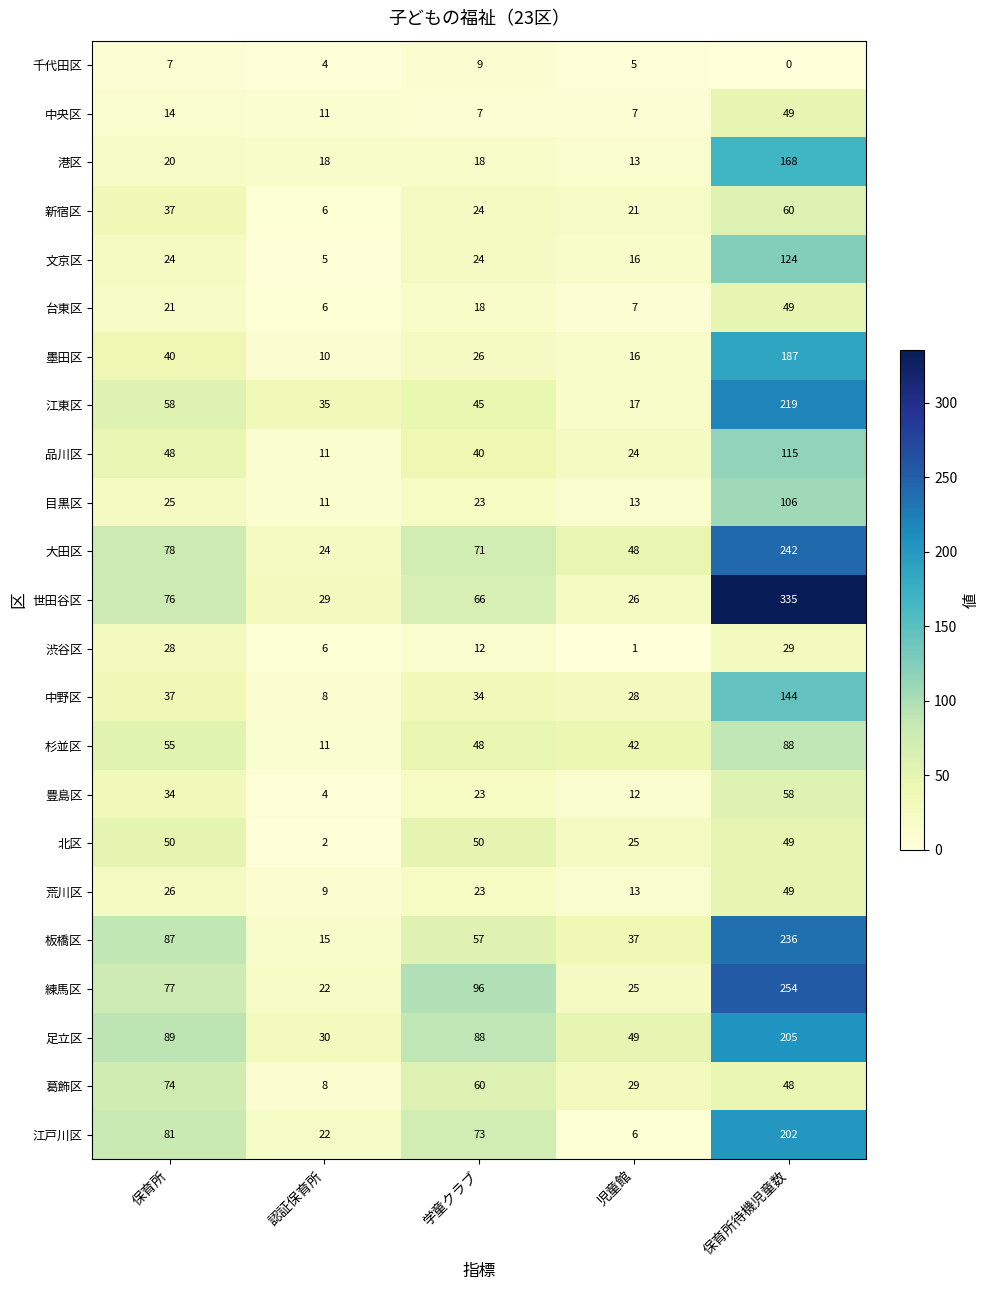

Which series changed the most between 保育所 and 学童クラブ?

板橋区